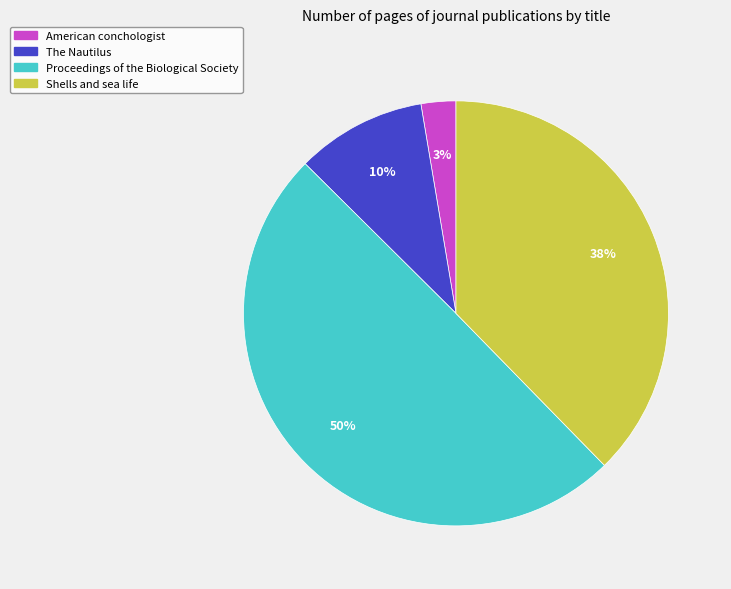

Rank the categories by value from lowest to highest.

American conchologist, The Nautilus, Shells and sea life, Proceedings of the Biological Society